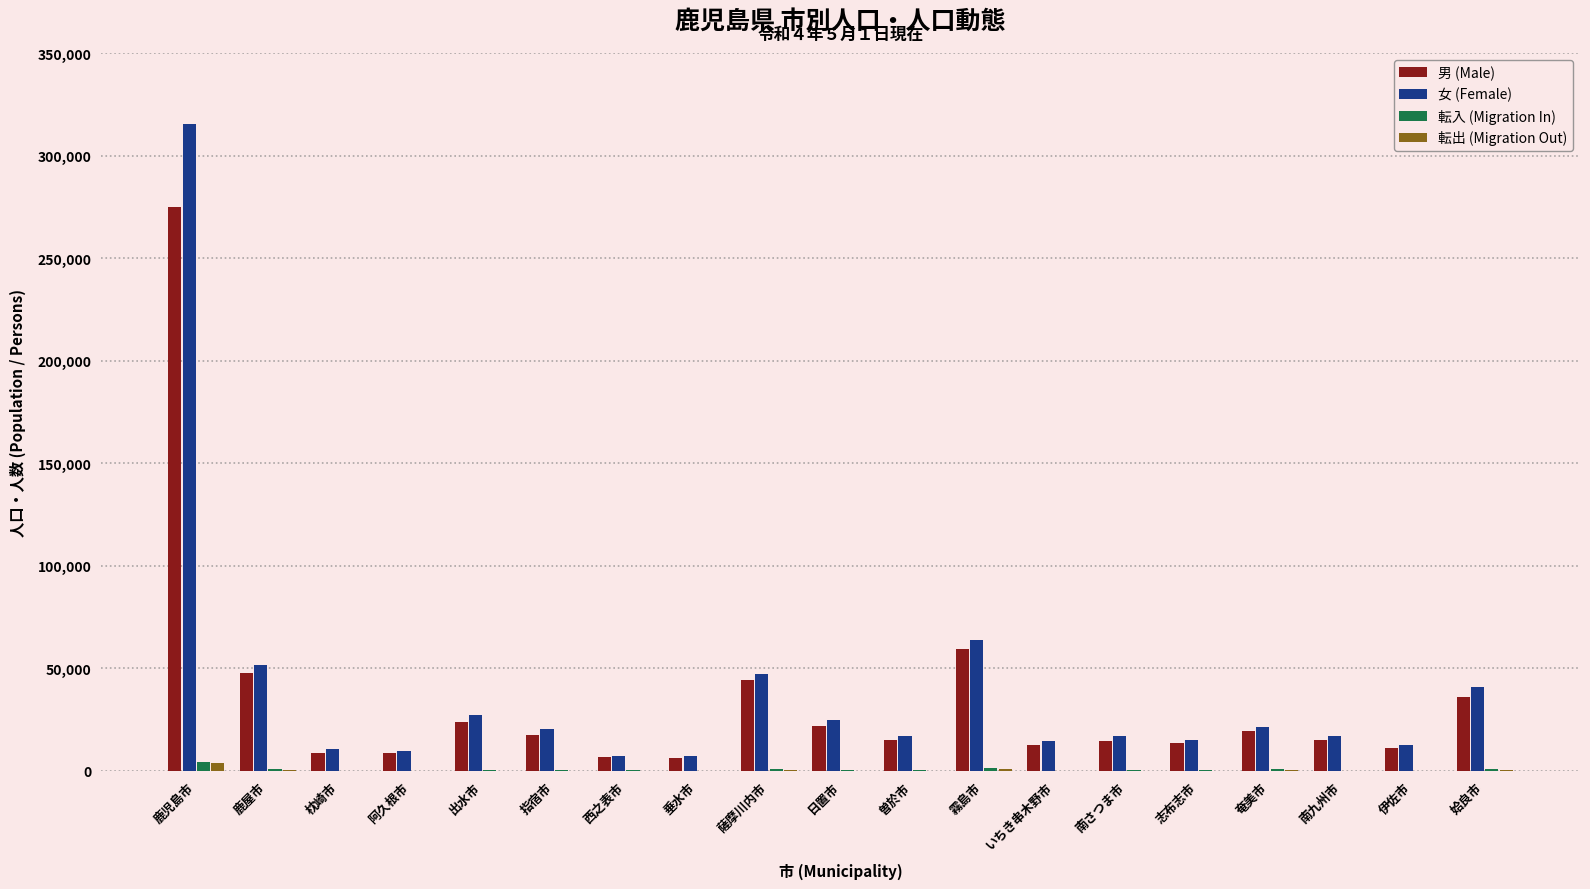

What are all the series names shown in the legend?

男 (Male), 女 (Female), 転入 (Migration In), 転出 (Migration Out)